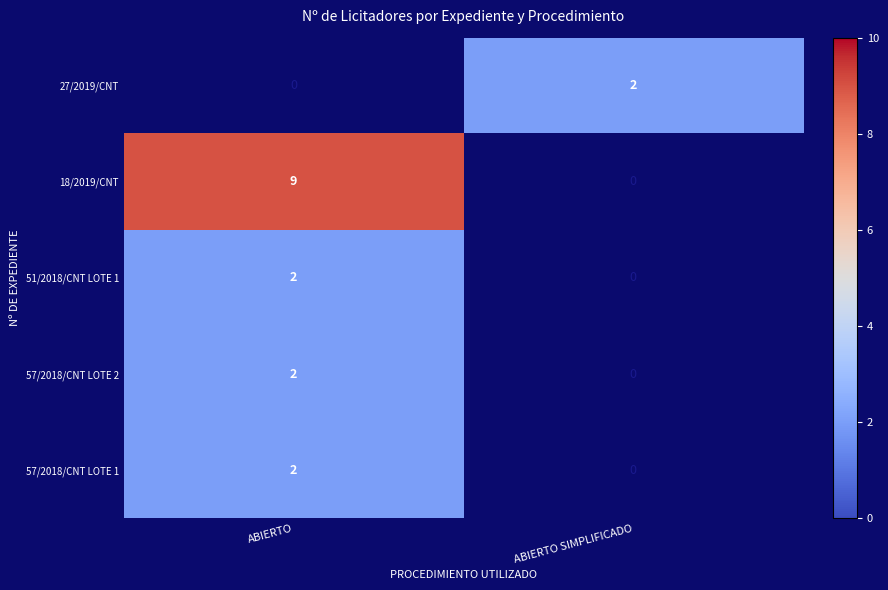

Count the number of data series in this chart.

5